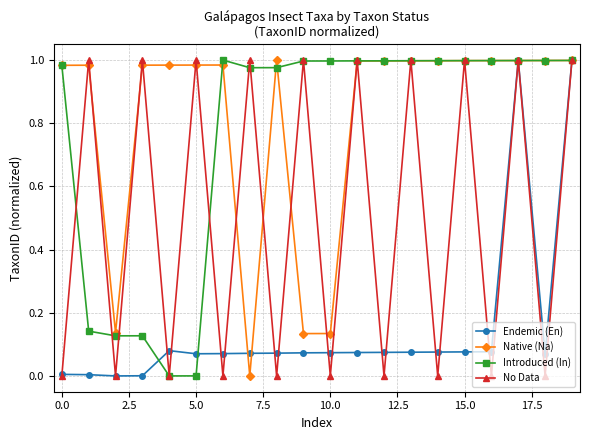

Rank the series by their maximum value, from lowest to highest.

Endemic (En), Native (Na), Introduced (In), No Data